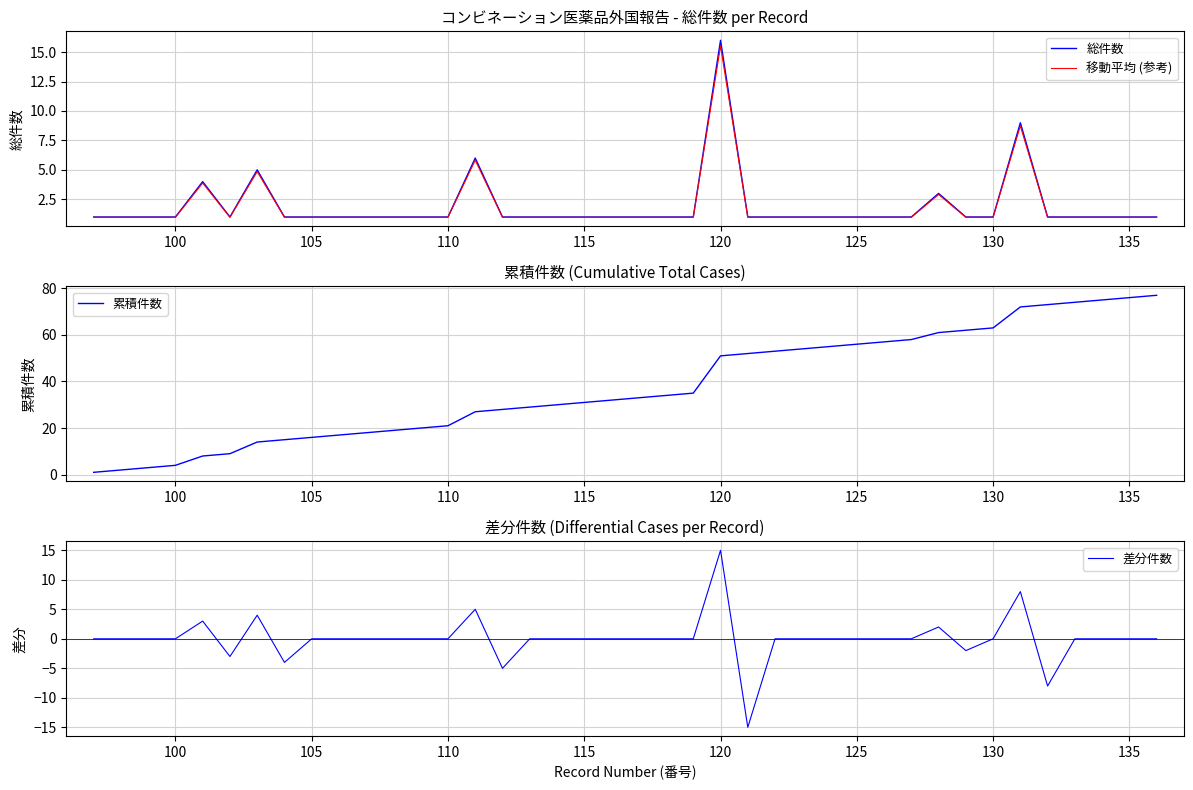

True or false: 移動平均 (参考) has a value of 1.0 at 100.

True